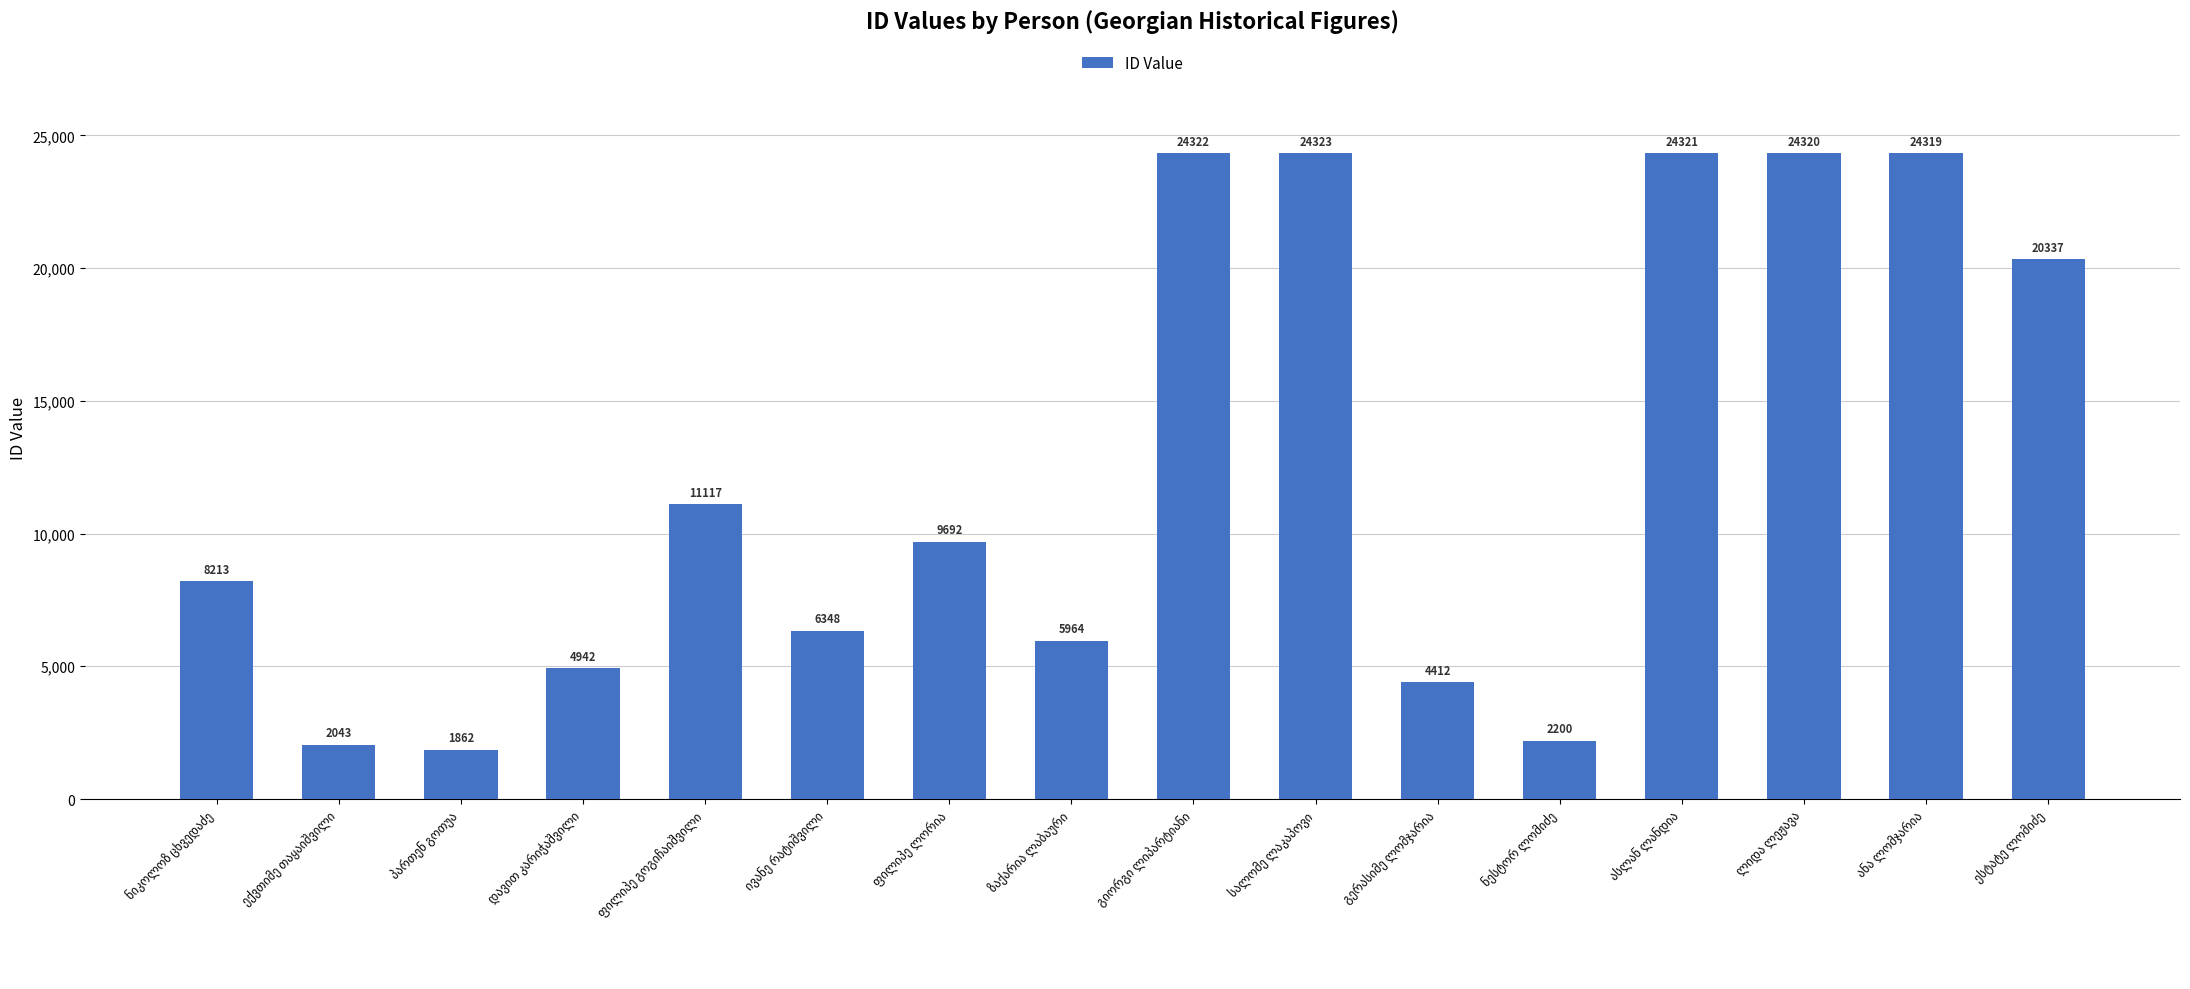

What is the smallest value displayed?

1862